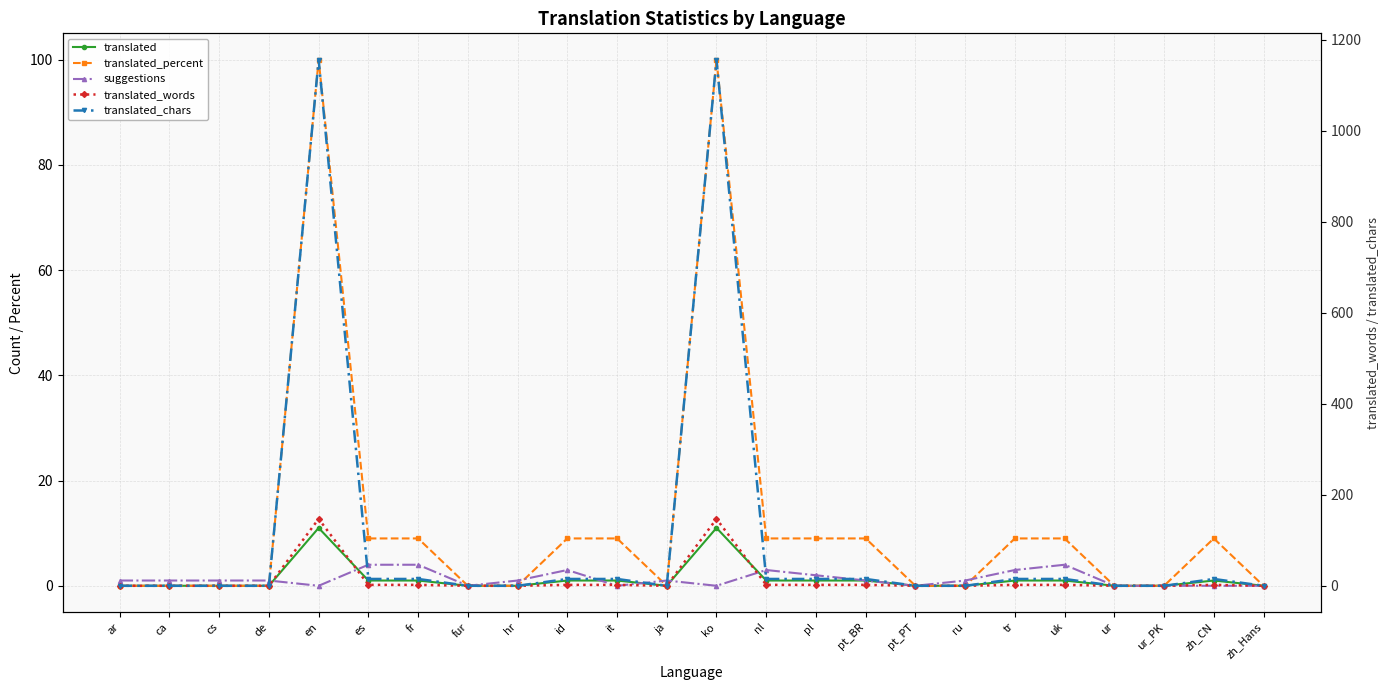

Between ja and ca, which is larger?

ja